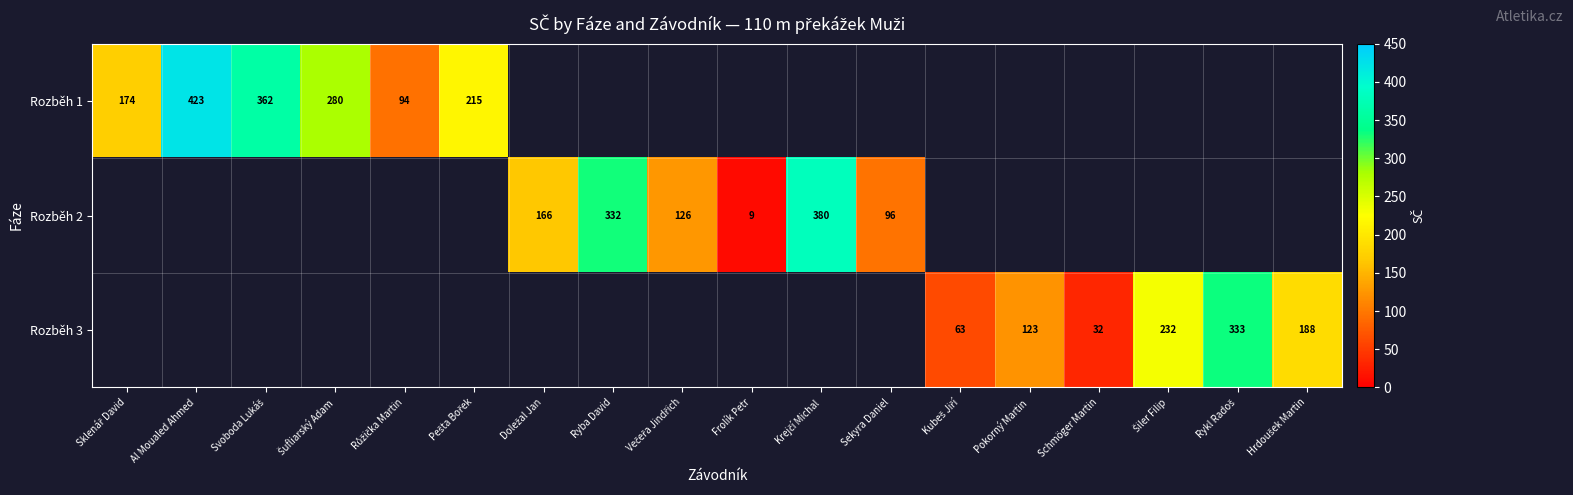

True or false: Rozběh 2 has a value of 6 at Frolík Petr.

False